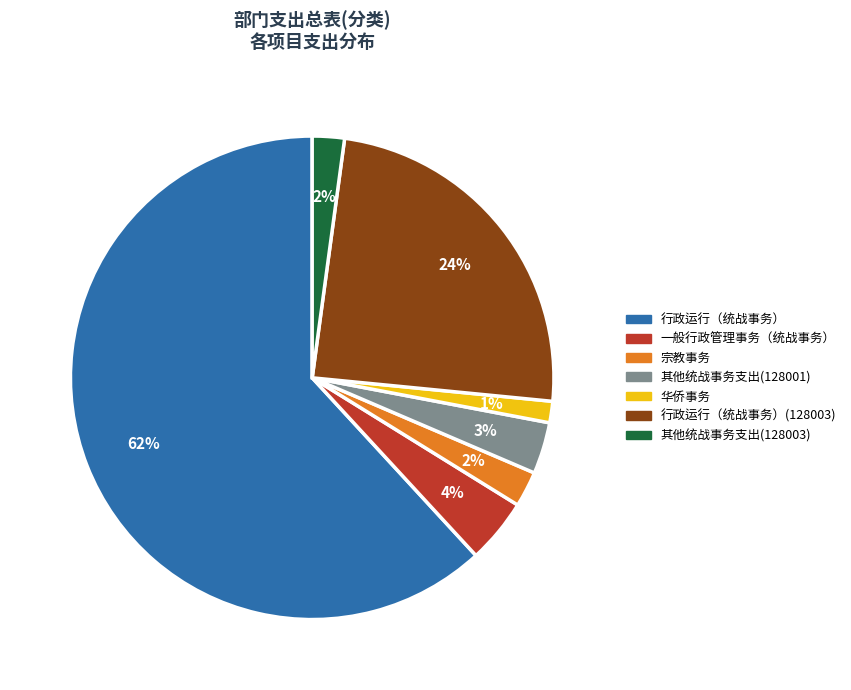

Does 华侨事务 represent more than half of the total?

No